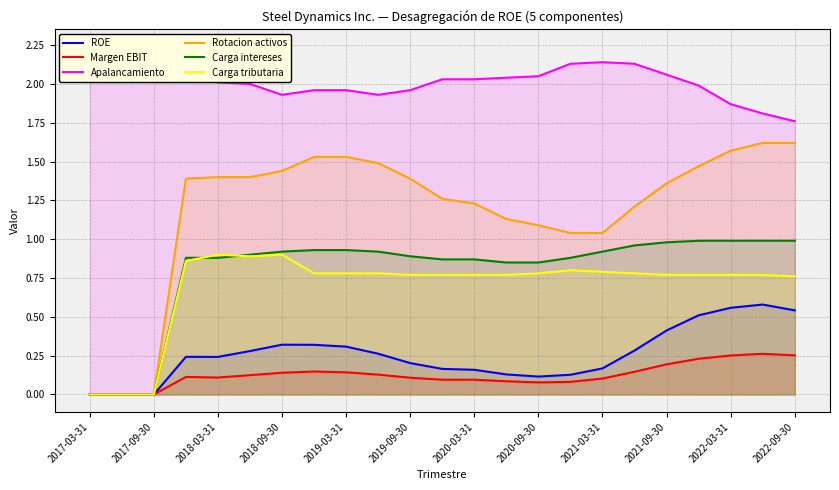

Is the value of Carga tributaria at 2021-03-31 greater than the value of Margen EBIT at 2022-03-31?

Yes